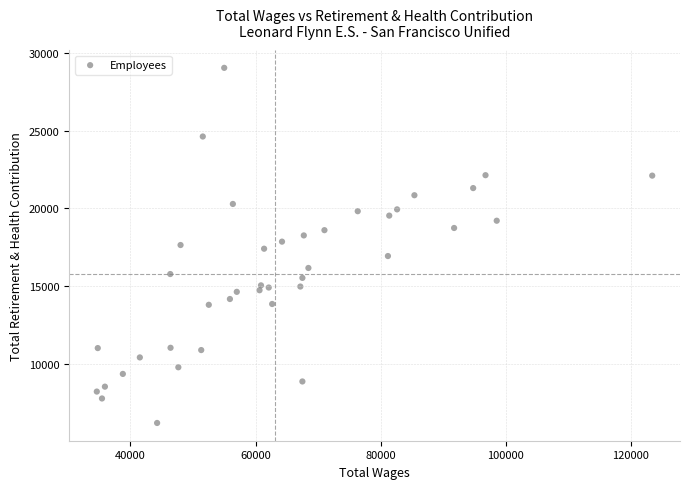

What is the range of Y values (max minus min)?

22821